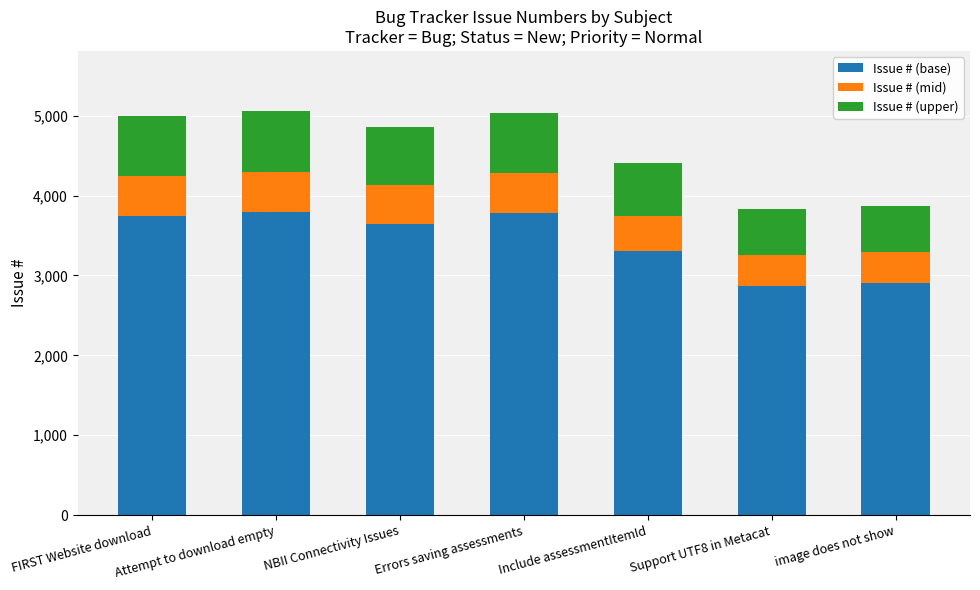

True or false: Issue # (base) has a value of 6287.9 at Attempt to download empty.

False